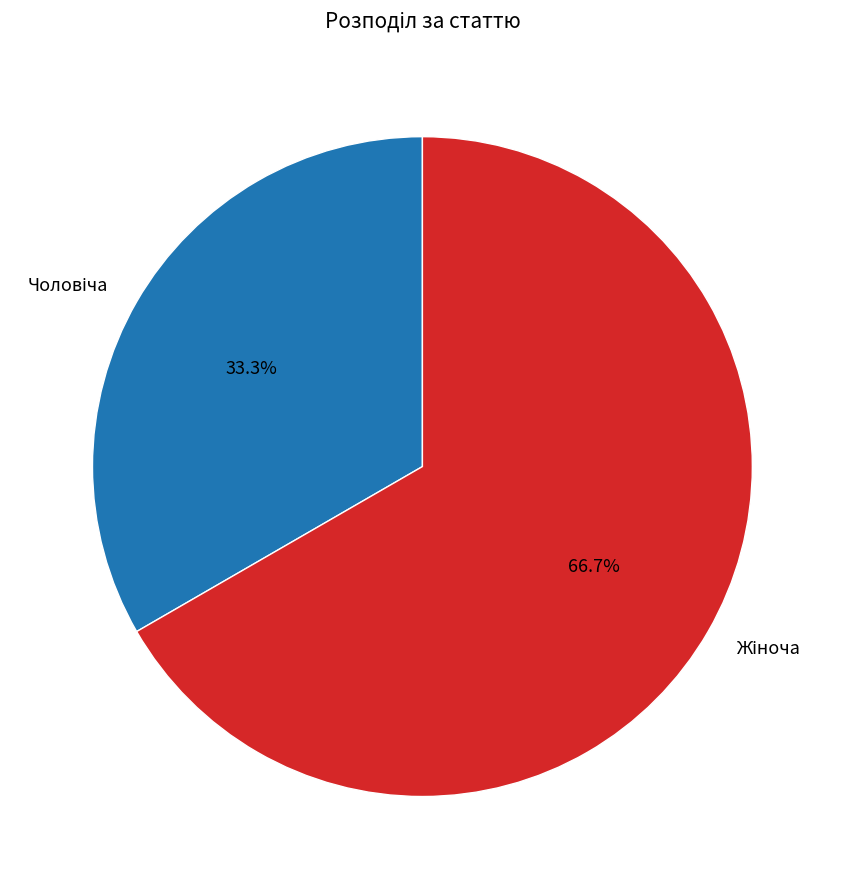

How many slices are in this pie chart?

2